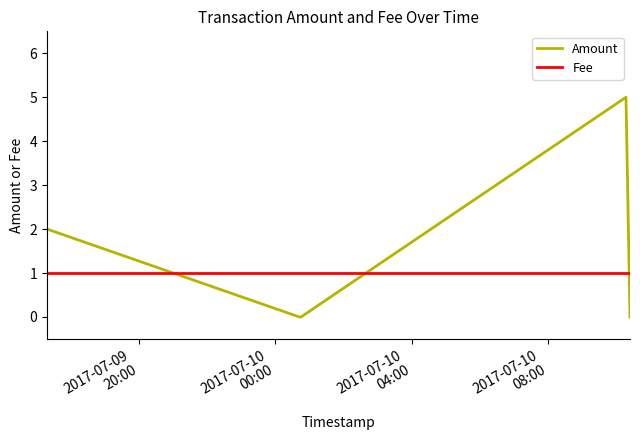

Which series has the largest total across all categories?

Amount